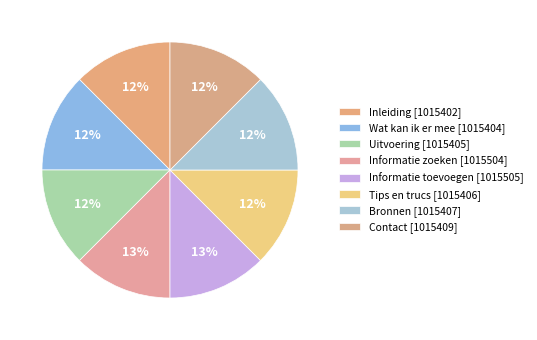

True or false: Informatie toevoegen accounts for 13% of the total.

True